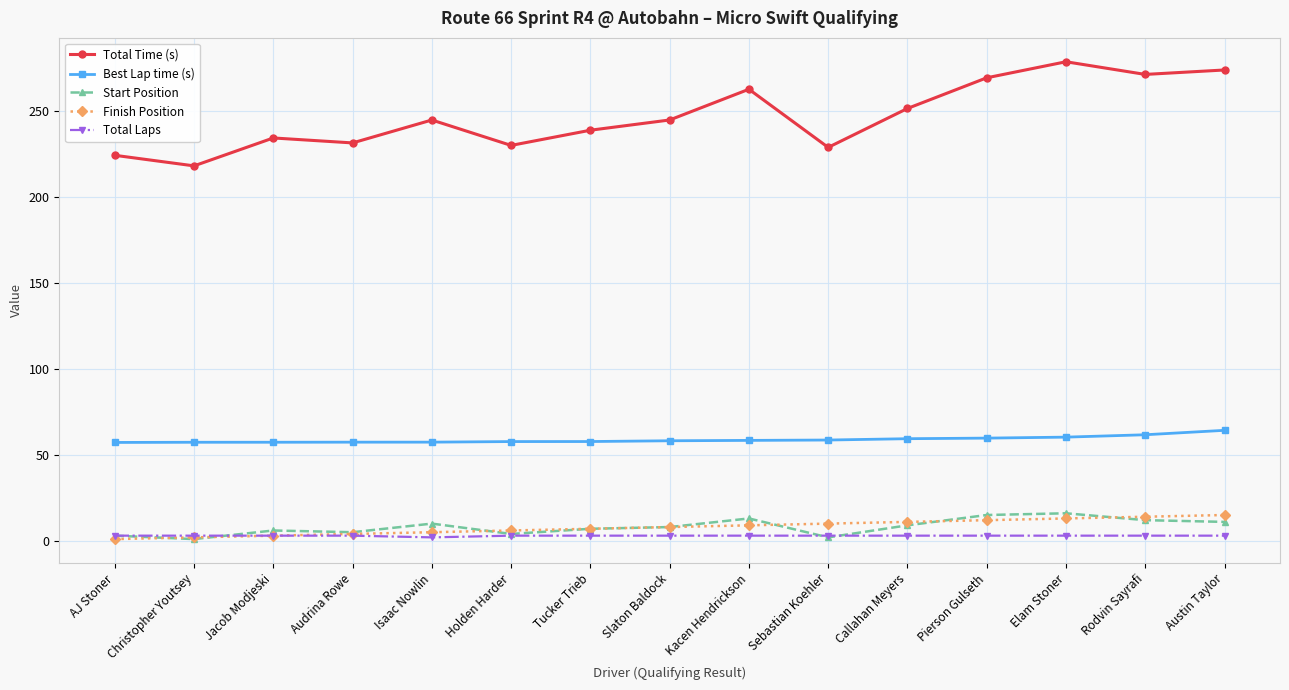

True or false: Start Position and Best Lap time (s) intersect in this chart.

False